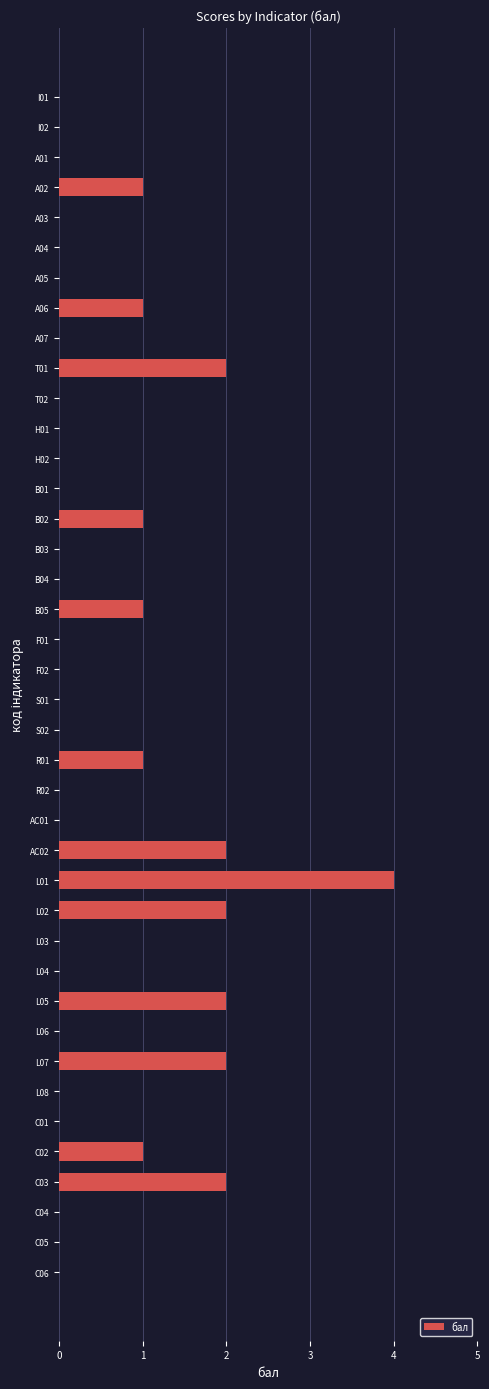

At which category does the chart reach its peak across all series?

L01